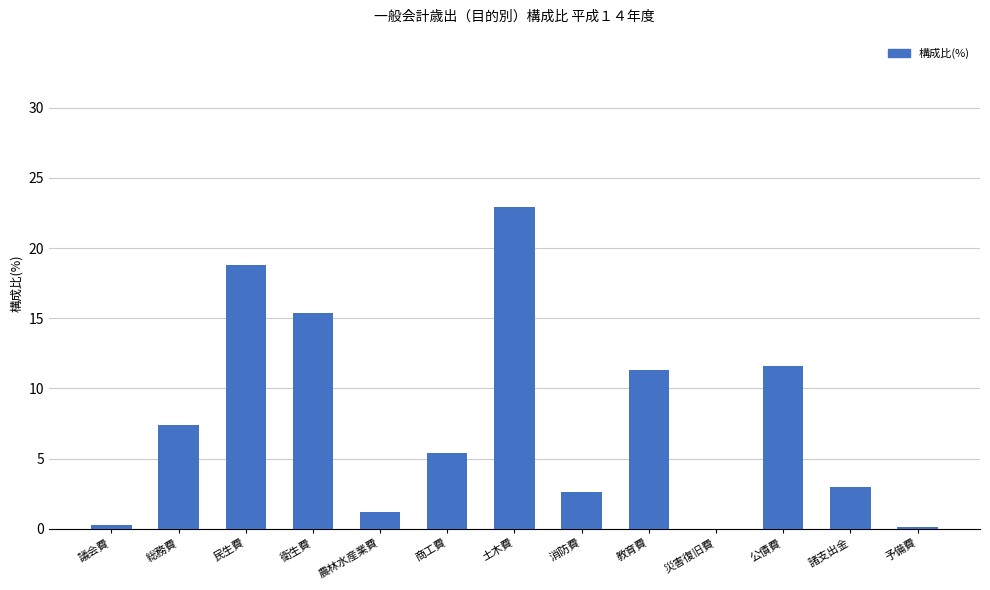

What is the sum of all values?

100.0